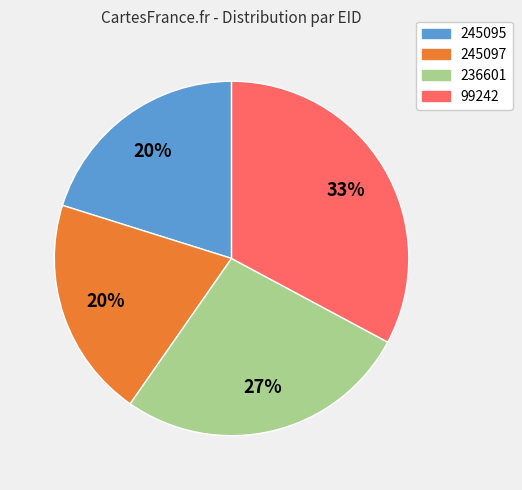

Which category has the biggest portion of the pie?

99242